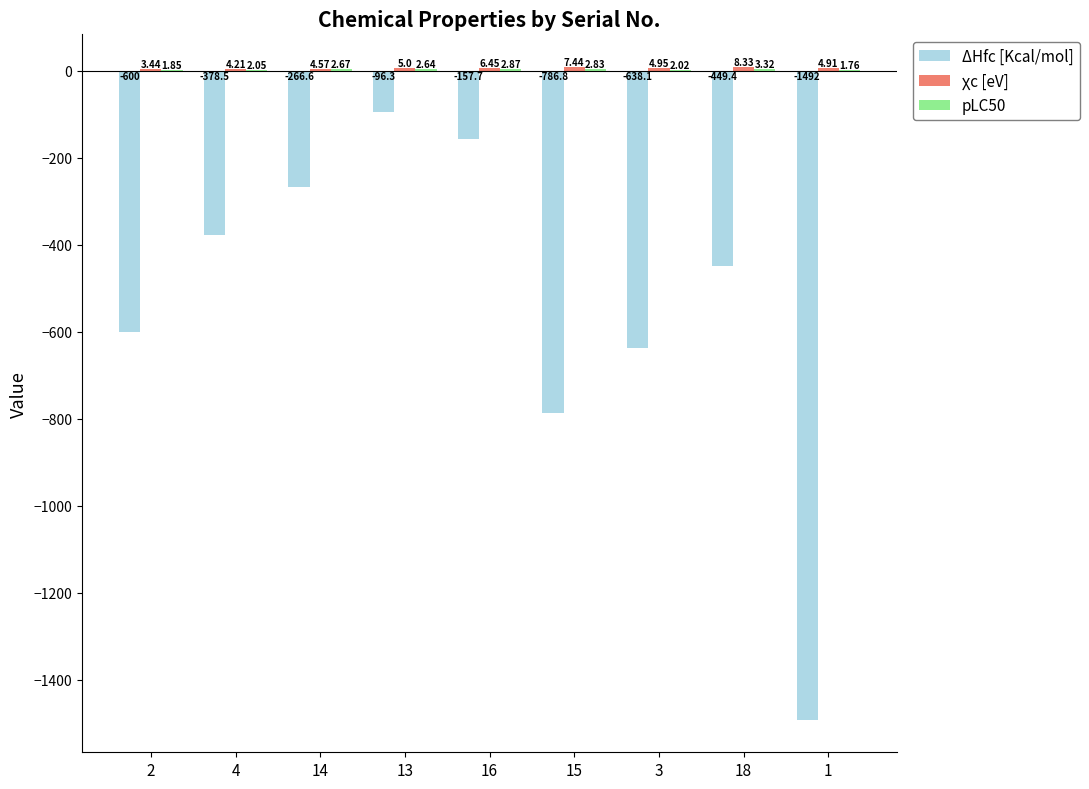

What is the total value across all series at 3?

-631.1